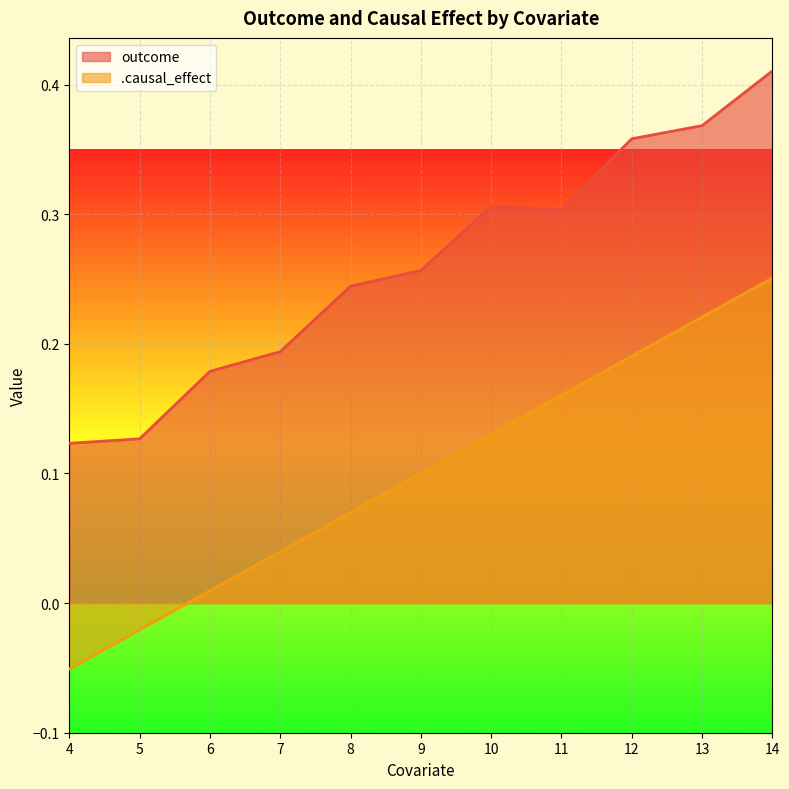

Rank the series by their average value, from lowest to highest.

.causal_effect, outcome